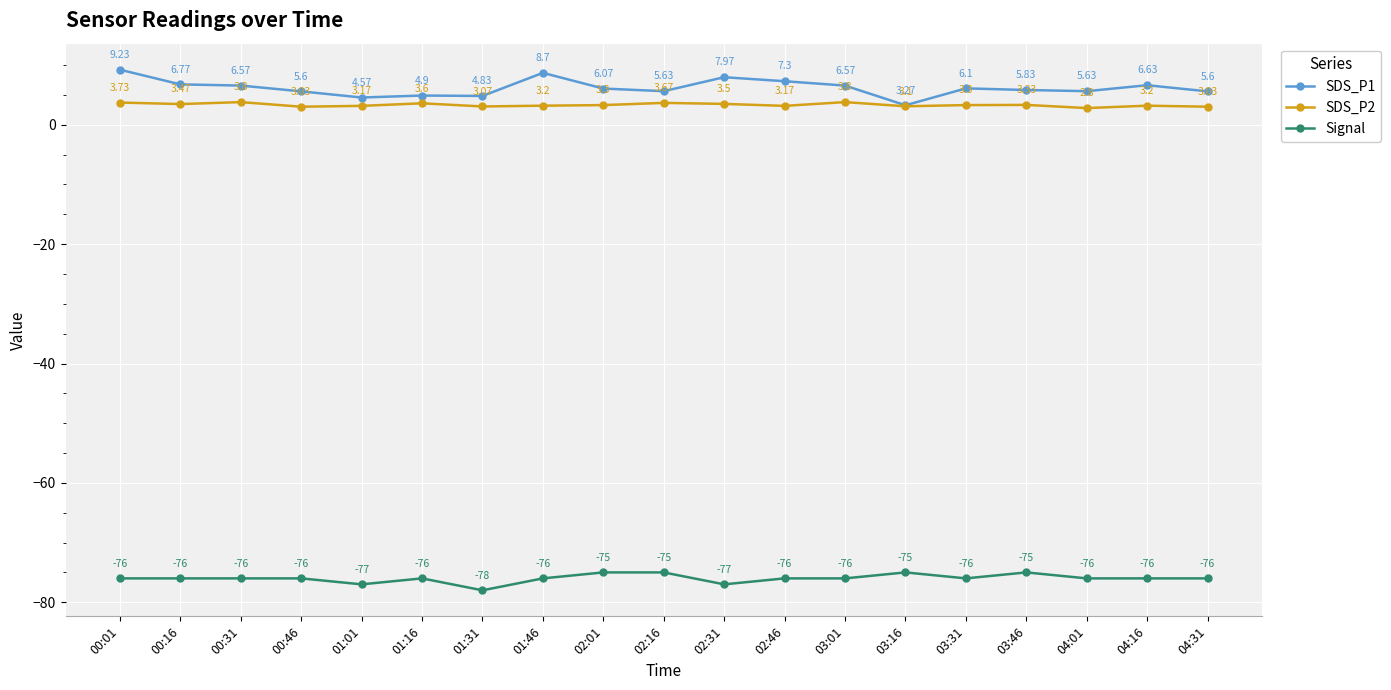

Is it true that Signal equals -40.4 at 03:01?

False